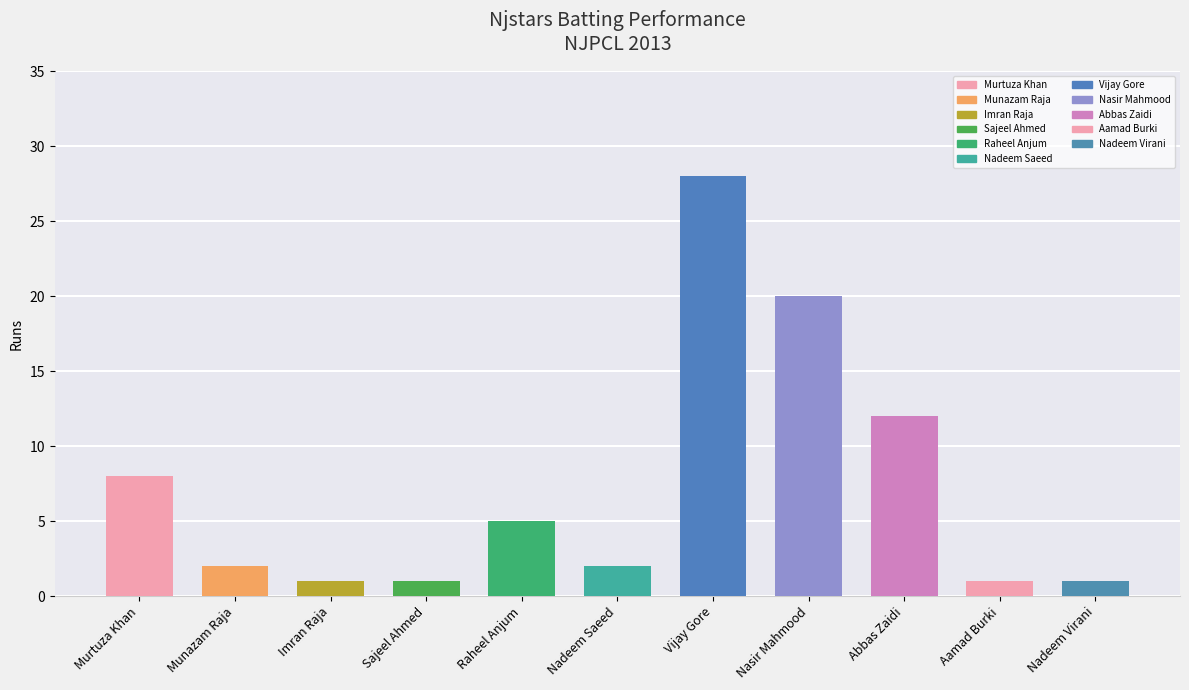

At which category is the sum across all series the highest?

Vijay Gore